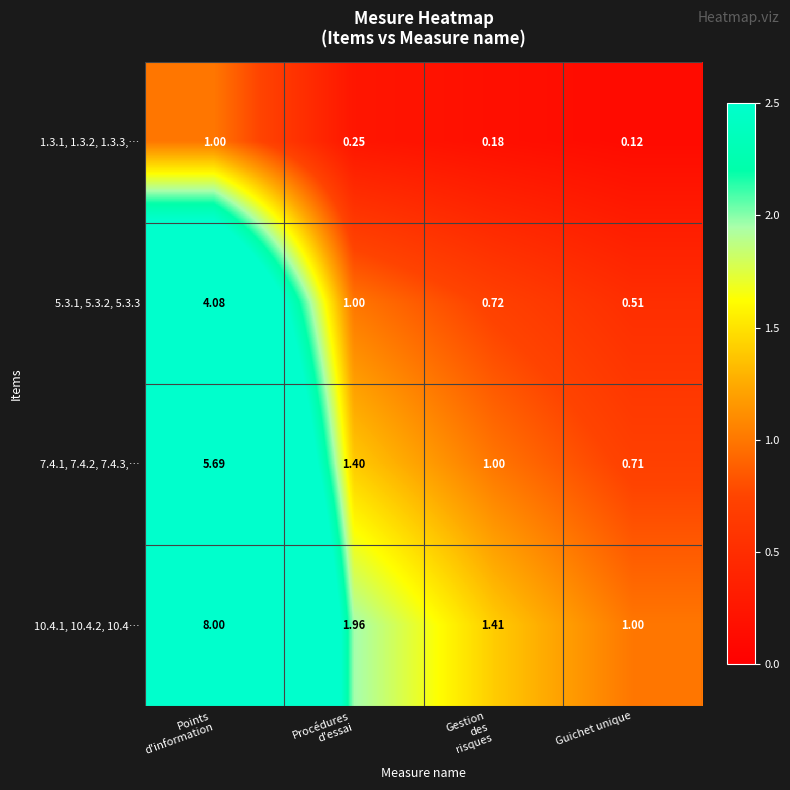

Is the value of 5.3.1, 5.3.2, 5.3.3 at Guichet unique greater than the value of 7.4.1, 7.4.2, 7.4.3,… at Guichet unique?

No